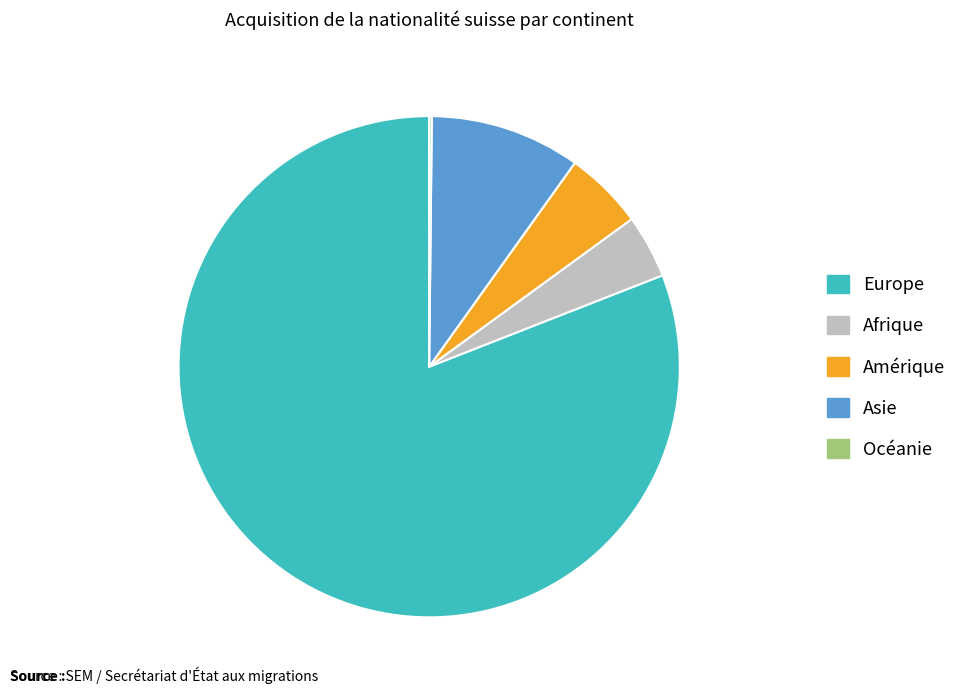

What is the largest slice in the pie chart?

Europe